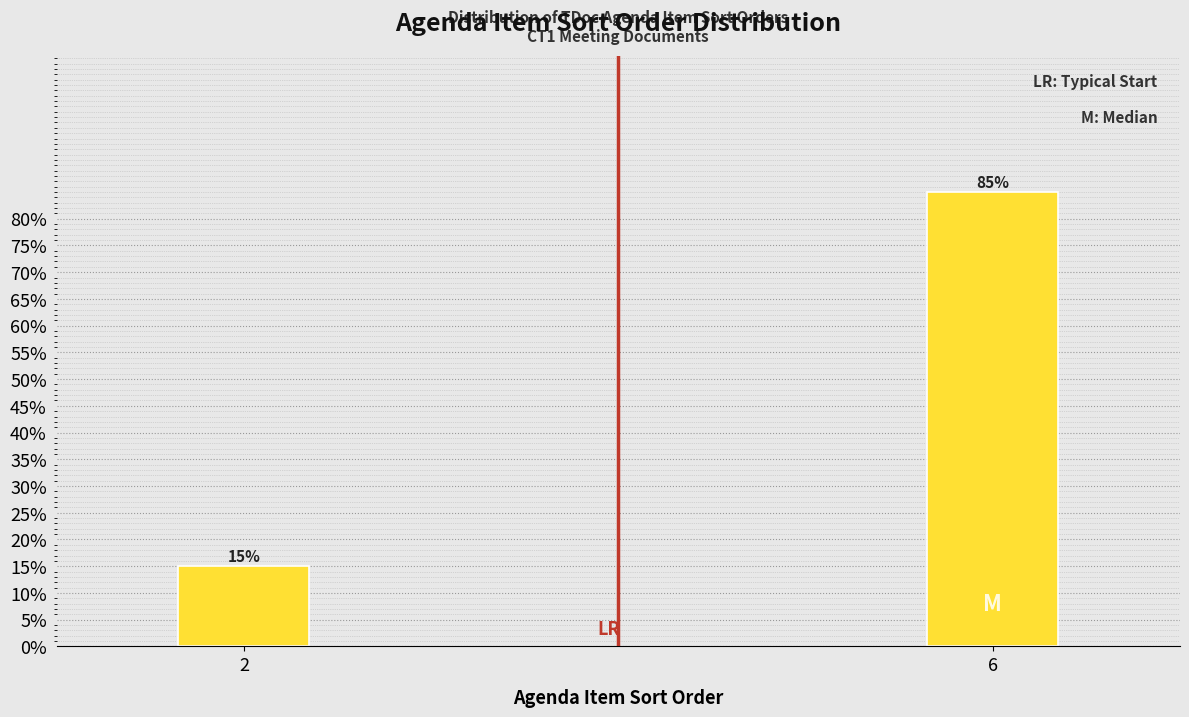

Reading left to right, extract all data points from this chart.

15	85